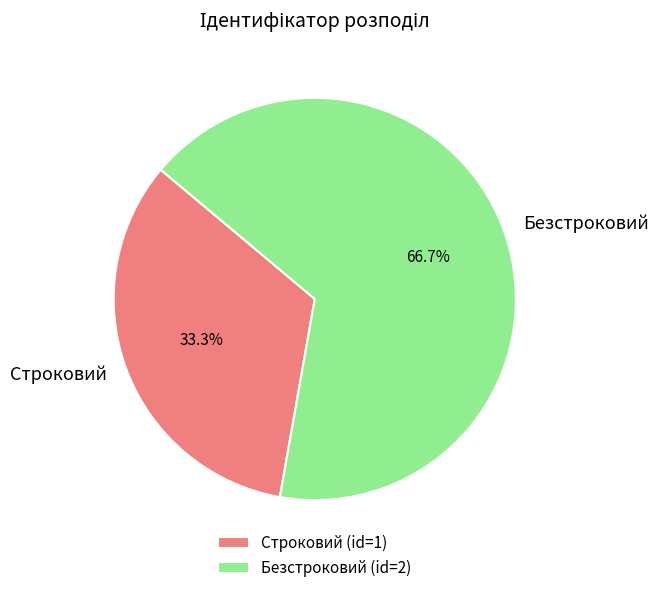

True or false: Строковий accounts for 28% of the total.

False